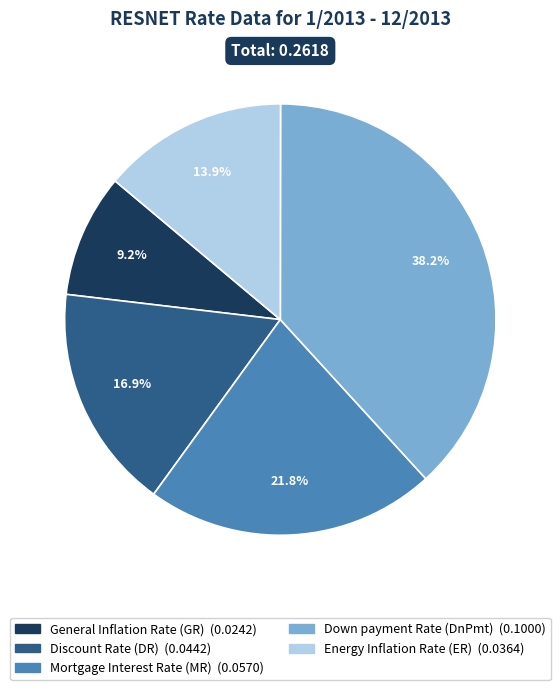

To the nearest percent, what is the difference between the Energy Inflation Rate (ER) and General Inflation Rate (GR) slice percentages?

5%